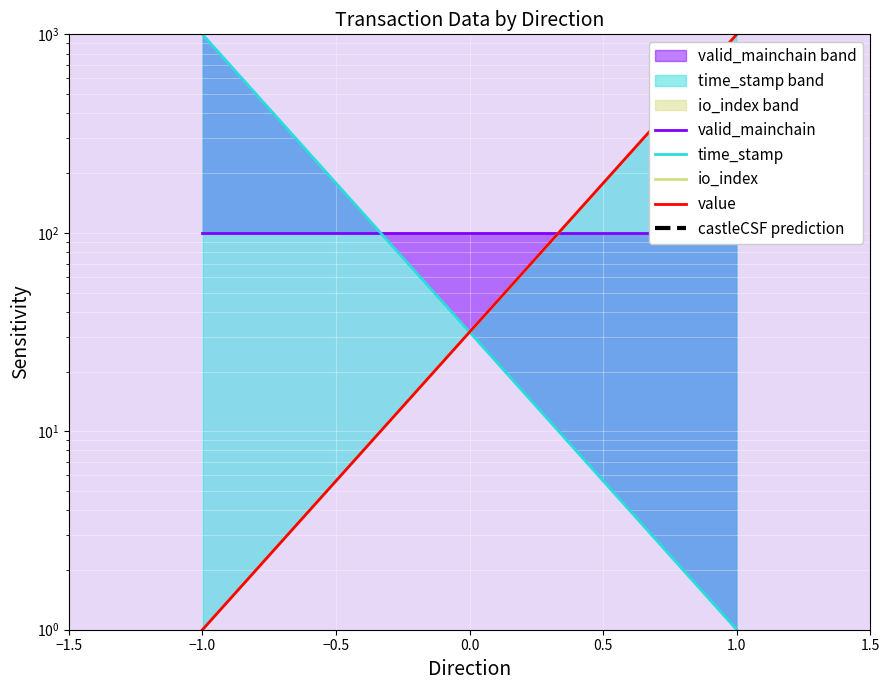

What is the spread (max minus min) of values at 1.0?

1499